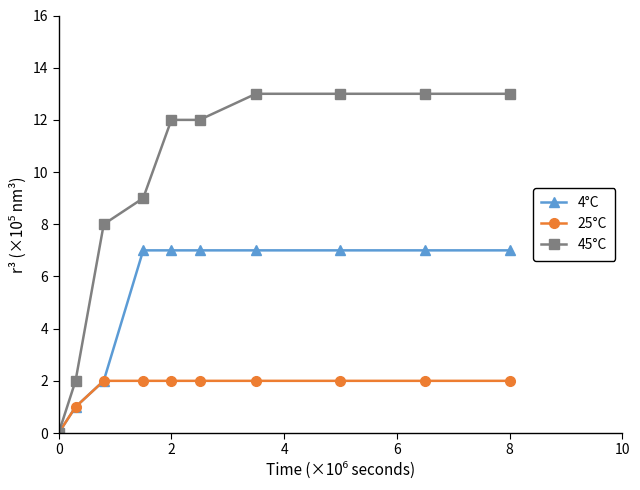

What is the value of the 4°C point at the 4th from the left?

7